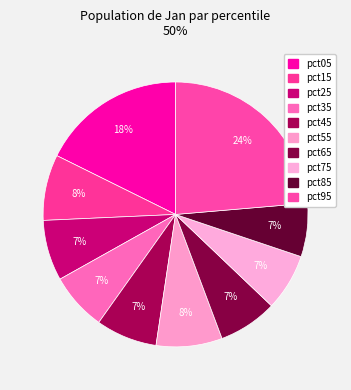

To the nearest percent, what is the average slice percentage?

10%